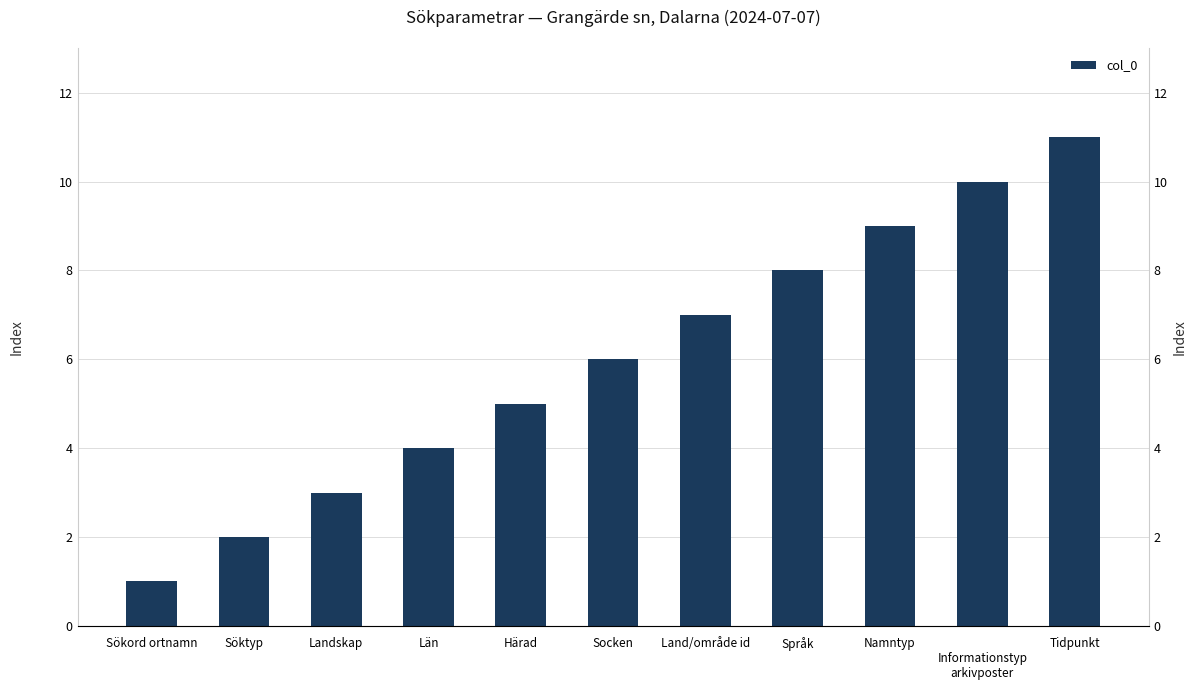

What is the average value?

6